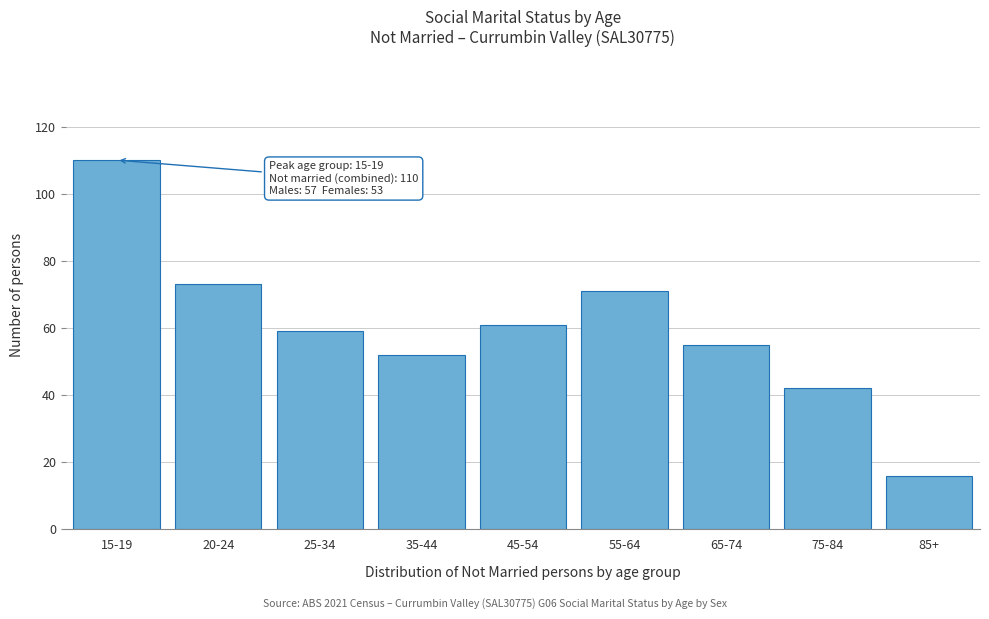

Reading right to left, transcribe all the data shown in this chart.

16	42	55	71	61	52	59	73	110